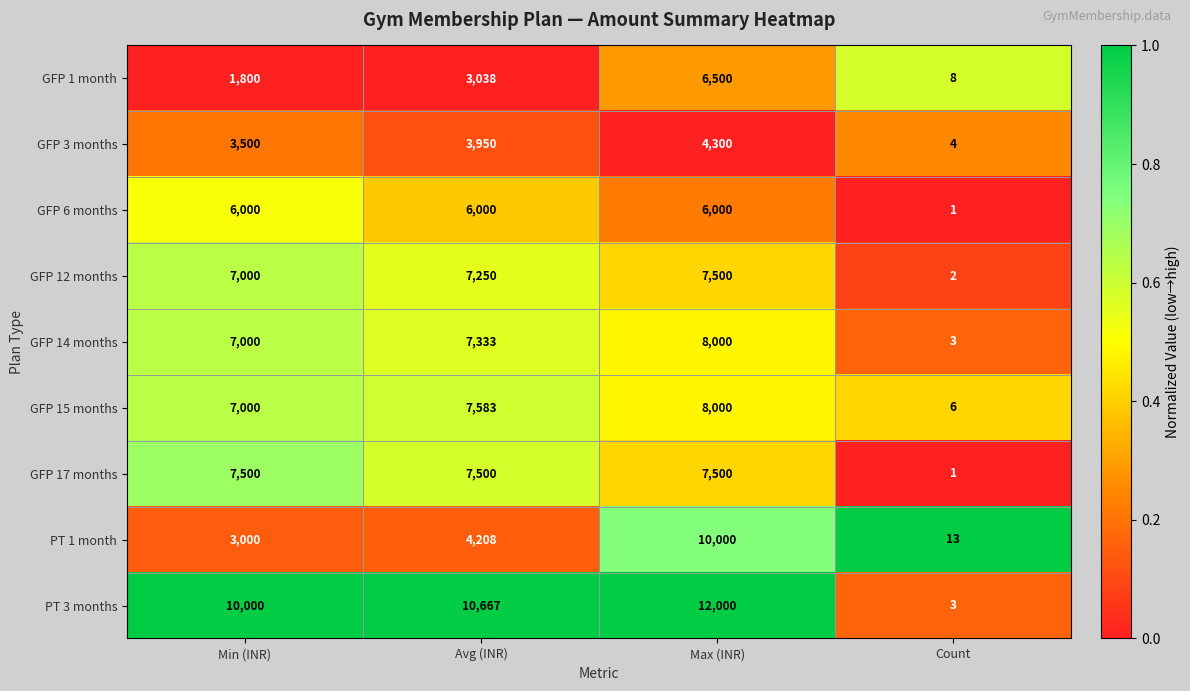

What is the total value across all series at Max (INR)?

69800